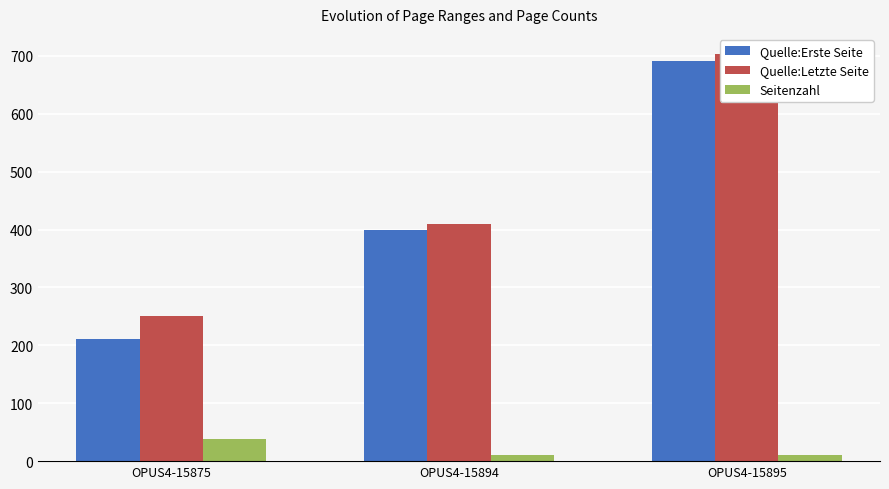

Which series changed the most between OPUS4-15894 and OPUS4-15895?

Quelle:Erste Seite